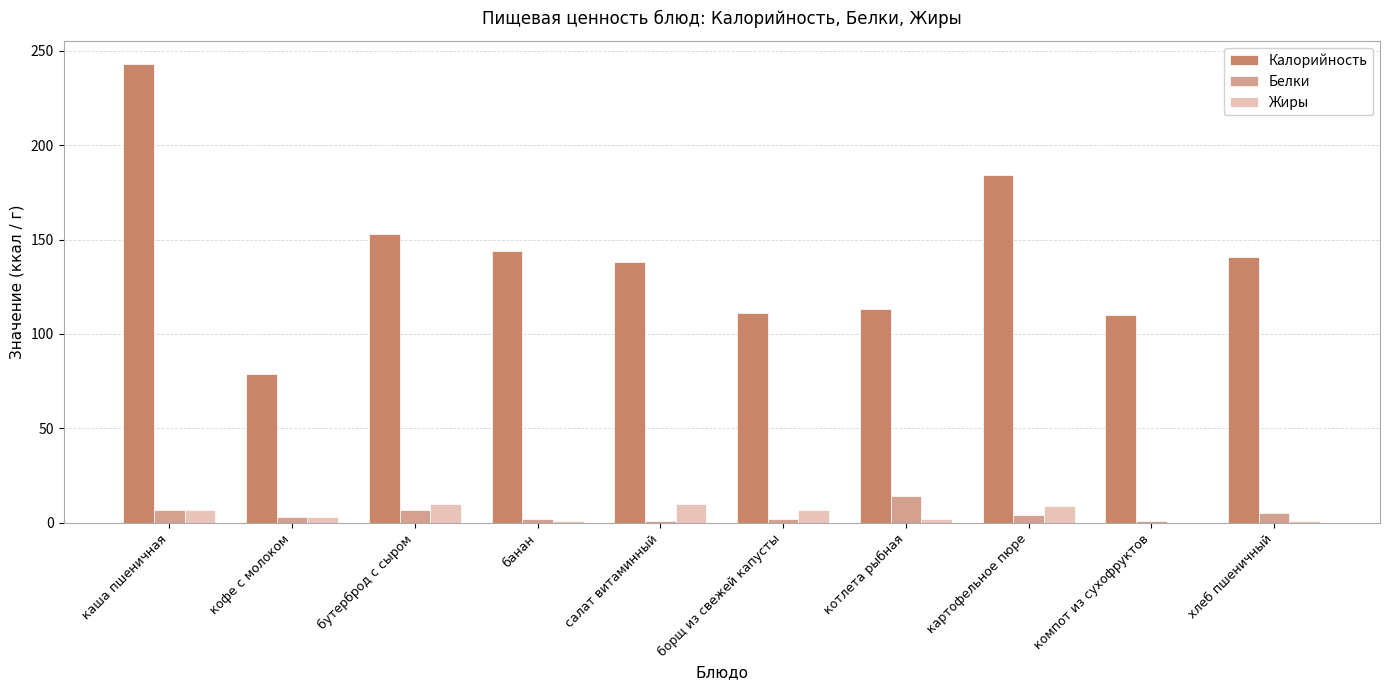

Does the chart contain stacked bars?

No